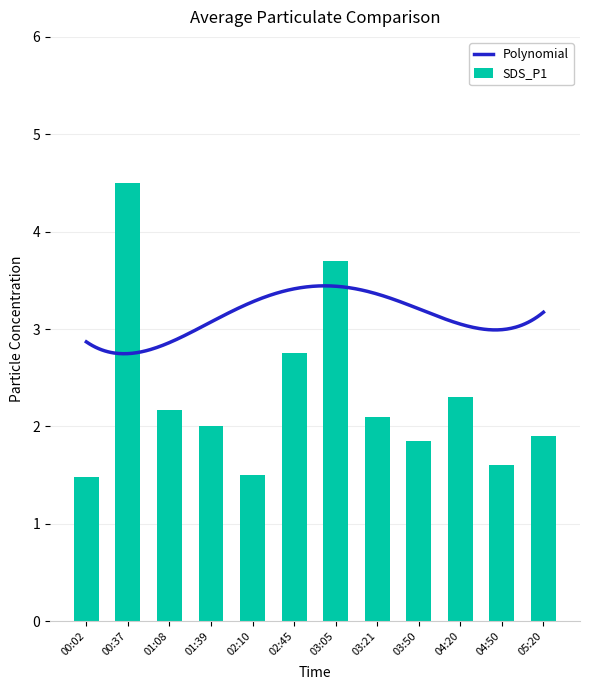

Reading left to right, list all the values displayed in this chart.

00:02=1.5	00:37=4.5	01:08=2.2	01:39=2.0	02:10=1.5	02:45=2.8	03:05=3.7	03:21=2.1	03:50=1.9	04:20=2.3	04:50=1.6	05:20=1.9